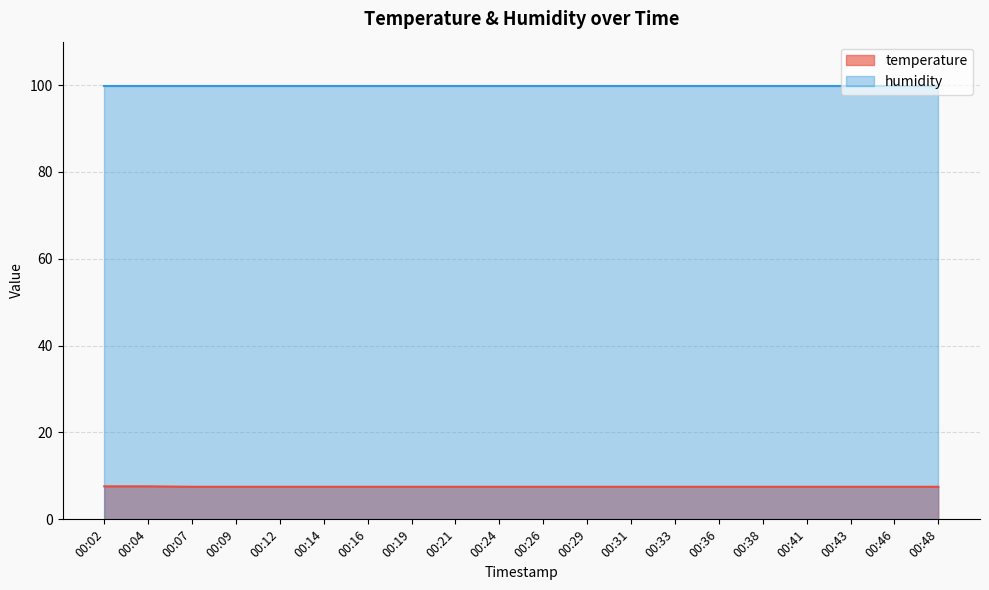

List the labels in order of value, largest first.

00:02, 00:04, 00:07, 00:09, 00:12, 00:14, 00:16, 00:19, 00:21, 00:24, 00:26, 00:29, 00:31, 00:33, 00:36, 00:38, 00:41, 00:43, 00:46, 00:48